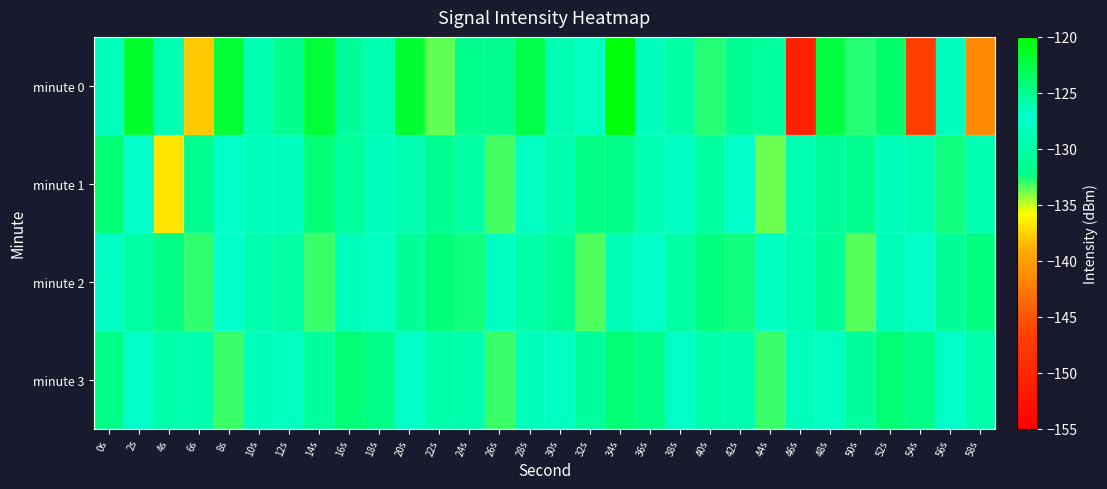

Reading left to right, what are all the values shown in this chart?

minute 0: 0s=-128.4	2s=-121.6	4s=-129.0	6s=-138.0	8s=-121.8	10s=-126.0	12s=-131.8	14s=-122.0	16s=-130.8	18s=-126.1	20s=-121.7	22s=-133.6	24s=-132.0	26s=-132.0	28s=-122.6	30s=-126.2	32s=-126.6	34s=-120.5	36s=-128.3	38s=-125.6	40s=-132.8	42s=-131.3	44s=-130.6	46s=-150.7	48s=-122.2	50s=-132.8	52s=-123.6	54s=-146.8	56s=-128.2	58s=-141.4
minute 1: 0s=-124.0	2s=-127.3	4s=-136.7	6s=-131.9	8s=-127.0	10s=-126.5	12s=-128.0	14s=-124.0	16s=-130.5	18s=-128.2	20s=-129.2	22s=-131.5	24s=-125.7	26s=-133.2	28s=-127.9	30s=-129.3	32s=-124.6	34s=-132.1	36s=-128.9	38s=-126.8	40s=-130.5	42s=-127.2	44s=-133.7	46s=-129.0	48s=-125.3	50s=-131.9	52s=-128.5	54s=-126.1	56s=-132.6	58s=-129.2
minute 2: 0s=-126.8	2s=-130.2	4s=-124.6	6s=-132.9	8s=-127.1	10s=-129.5	12s=-125.7	14s=-133.0	16s=-128.3	18s=-126.7	20s=-130.9	22s=-124.2	24s=-132.5	26s=-127.7	28s=-129.9	30s=-125.1	32s=-133.3	34s=-128.6	36s=-126.9	38s=-130.0	40s=-124.3	42s=-132.6	44s=-127.8	46s=-129.0	48s=-125.2	50s=-133.5	52s=-128.7	54s=-126.9	56s=-131.1	58s=-124.5
minute 3: 0s=-132.2	2s=-127.5	4s=-129.7	6s=-125.9	8s=-133.1	10s=-128.3	12s=-126.6	14s=-130.8	16s=-124.0	18s=-132.2	20s=-127.5	22s=-129.7	24s=-125.9	26s=-133.1	28s=-128.3	30s=-126.6	32s=-130.8	34s=-124.0	36s=-132.2	38s=-127.5	40s=-129.7	42s=-125.9	44s=-133.1	46s=-128.3	48s=-126.6	50s=-130.8	52s=-124.0	54s=-132.2	56s=-127.5	58s=-129.7